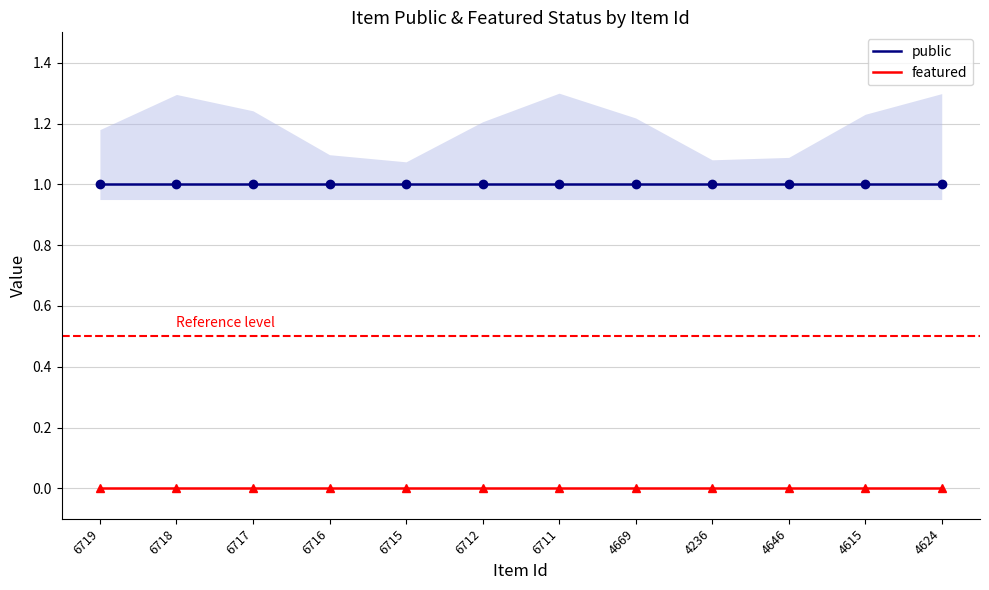

At 6717, list the series in order from smallest to largest.

featured, public